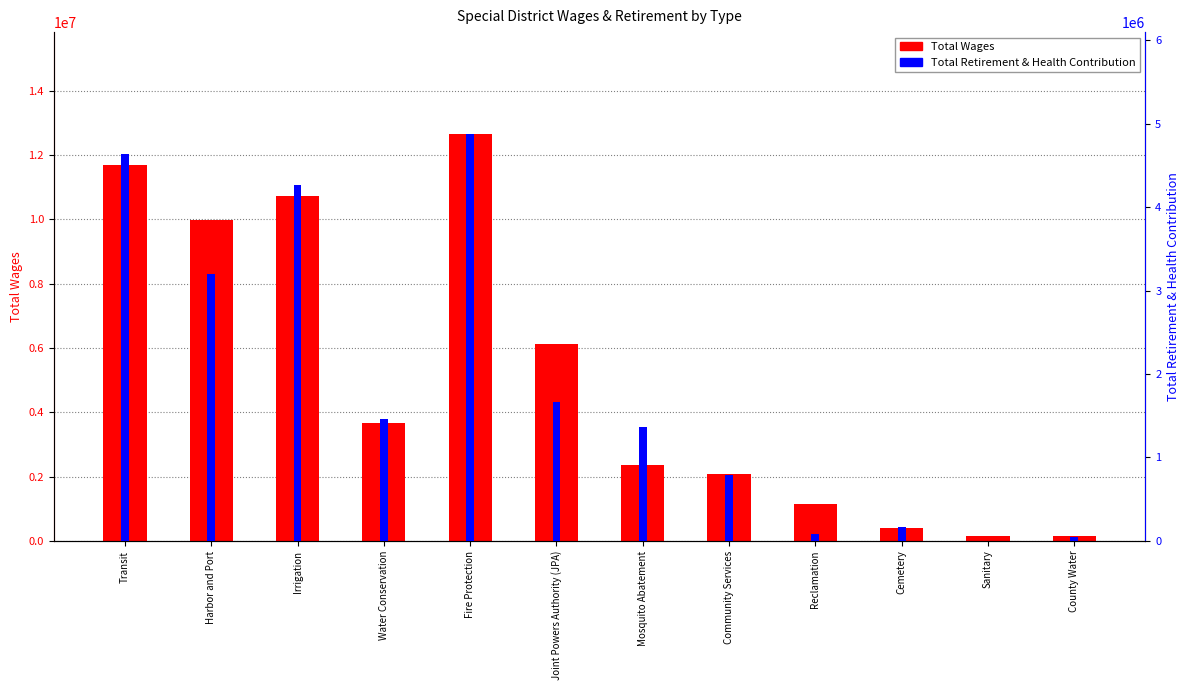

True or false: Total Retirement & Health Contribution has a value of 3201596 at Harbor and Port.

True